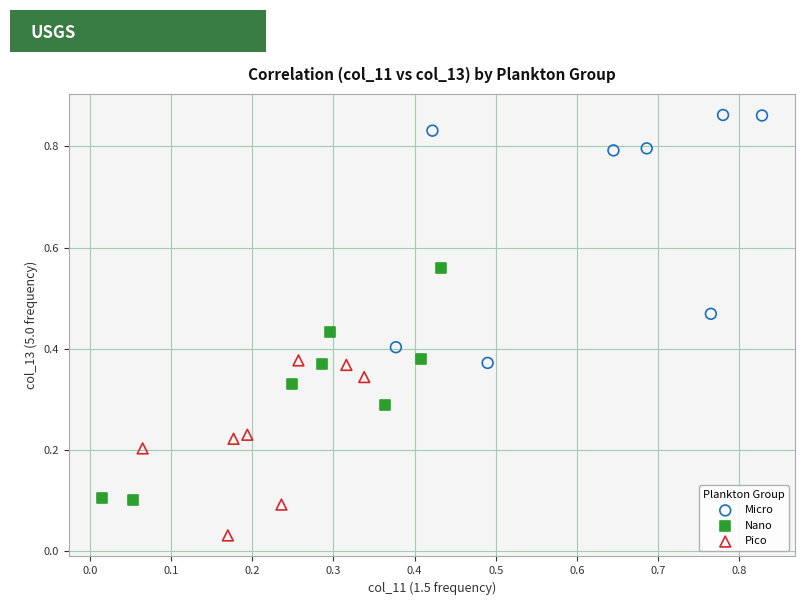

Which series contains the lowest Y value?

Pico